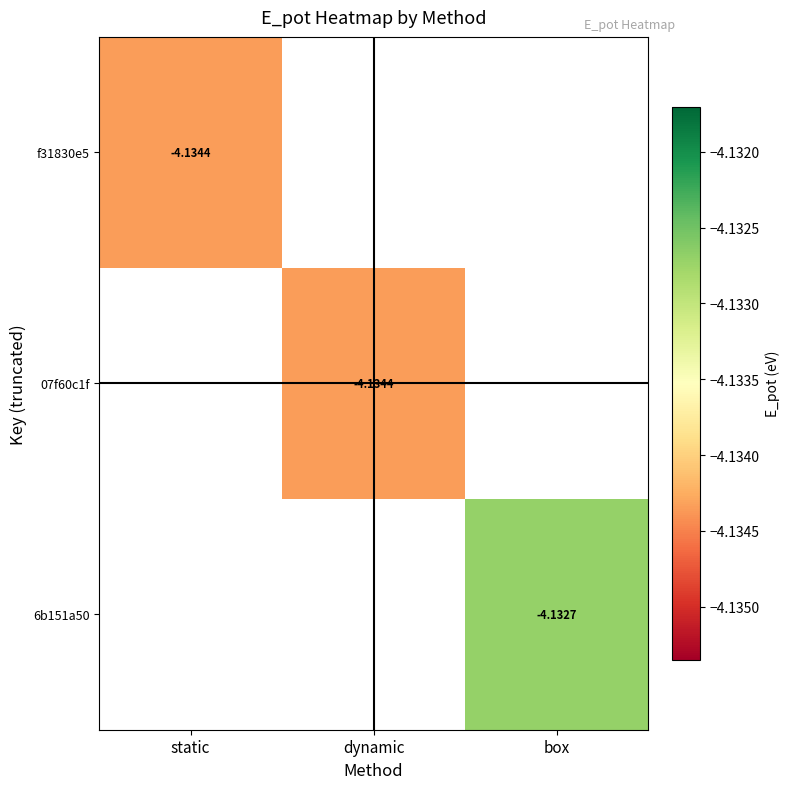

How many series are shown in this chart?

3